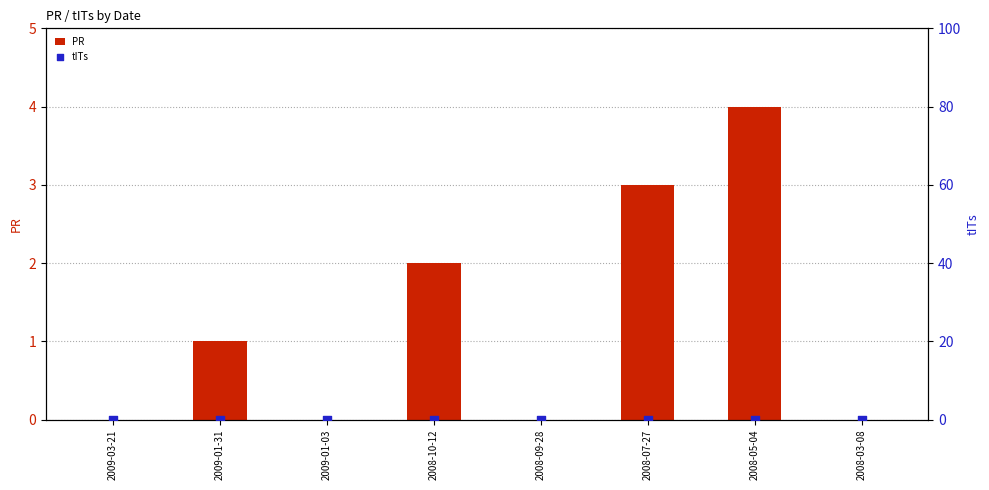

Which series reaches the maximum Y coordinate?

PR